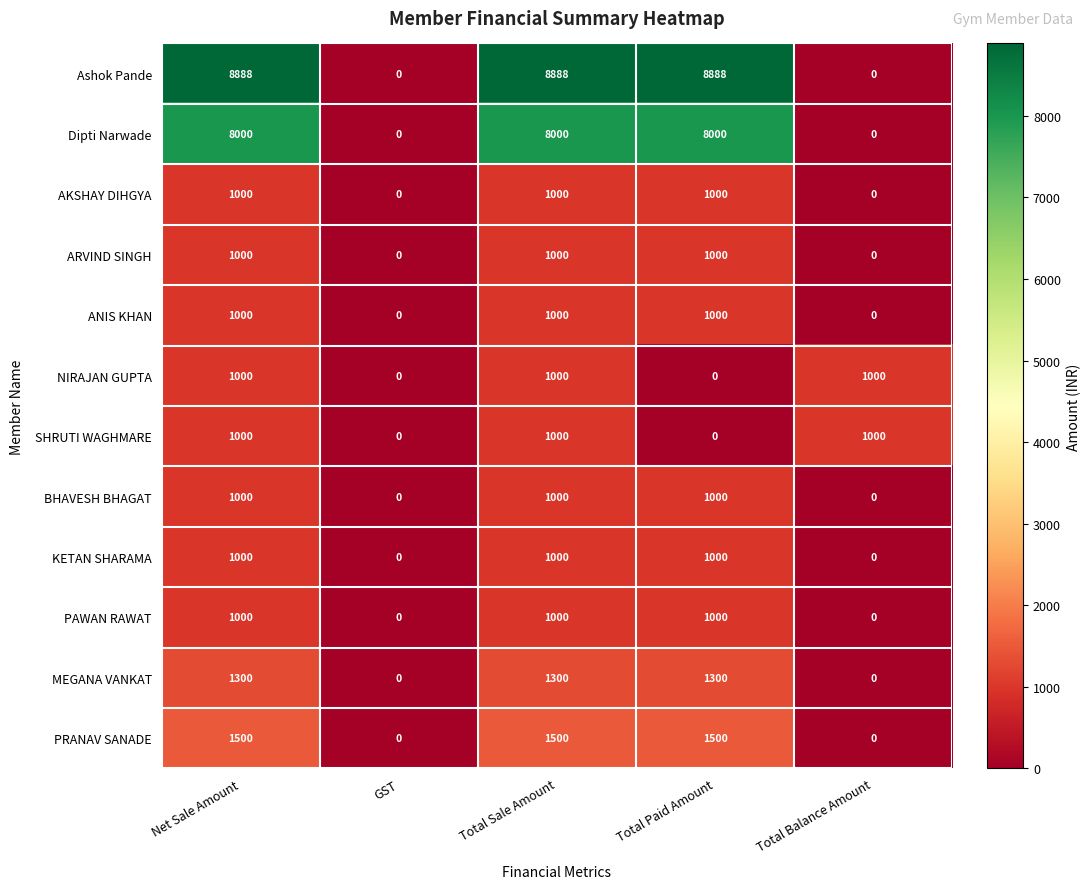

What is the greatest value displayed?

8888